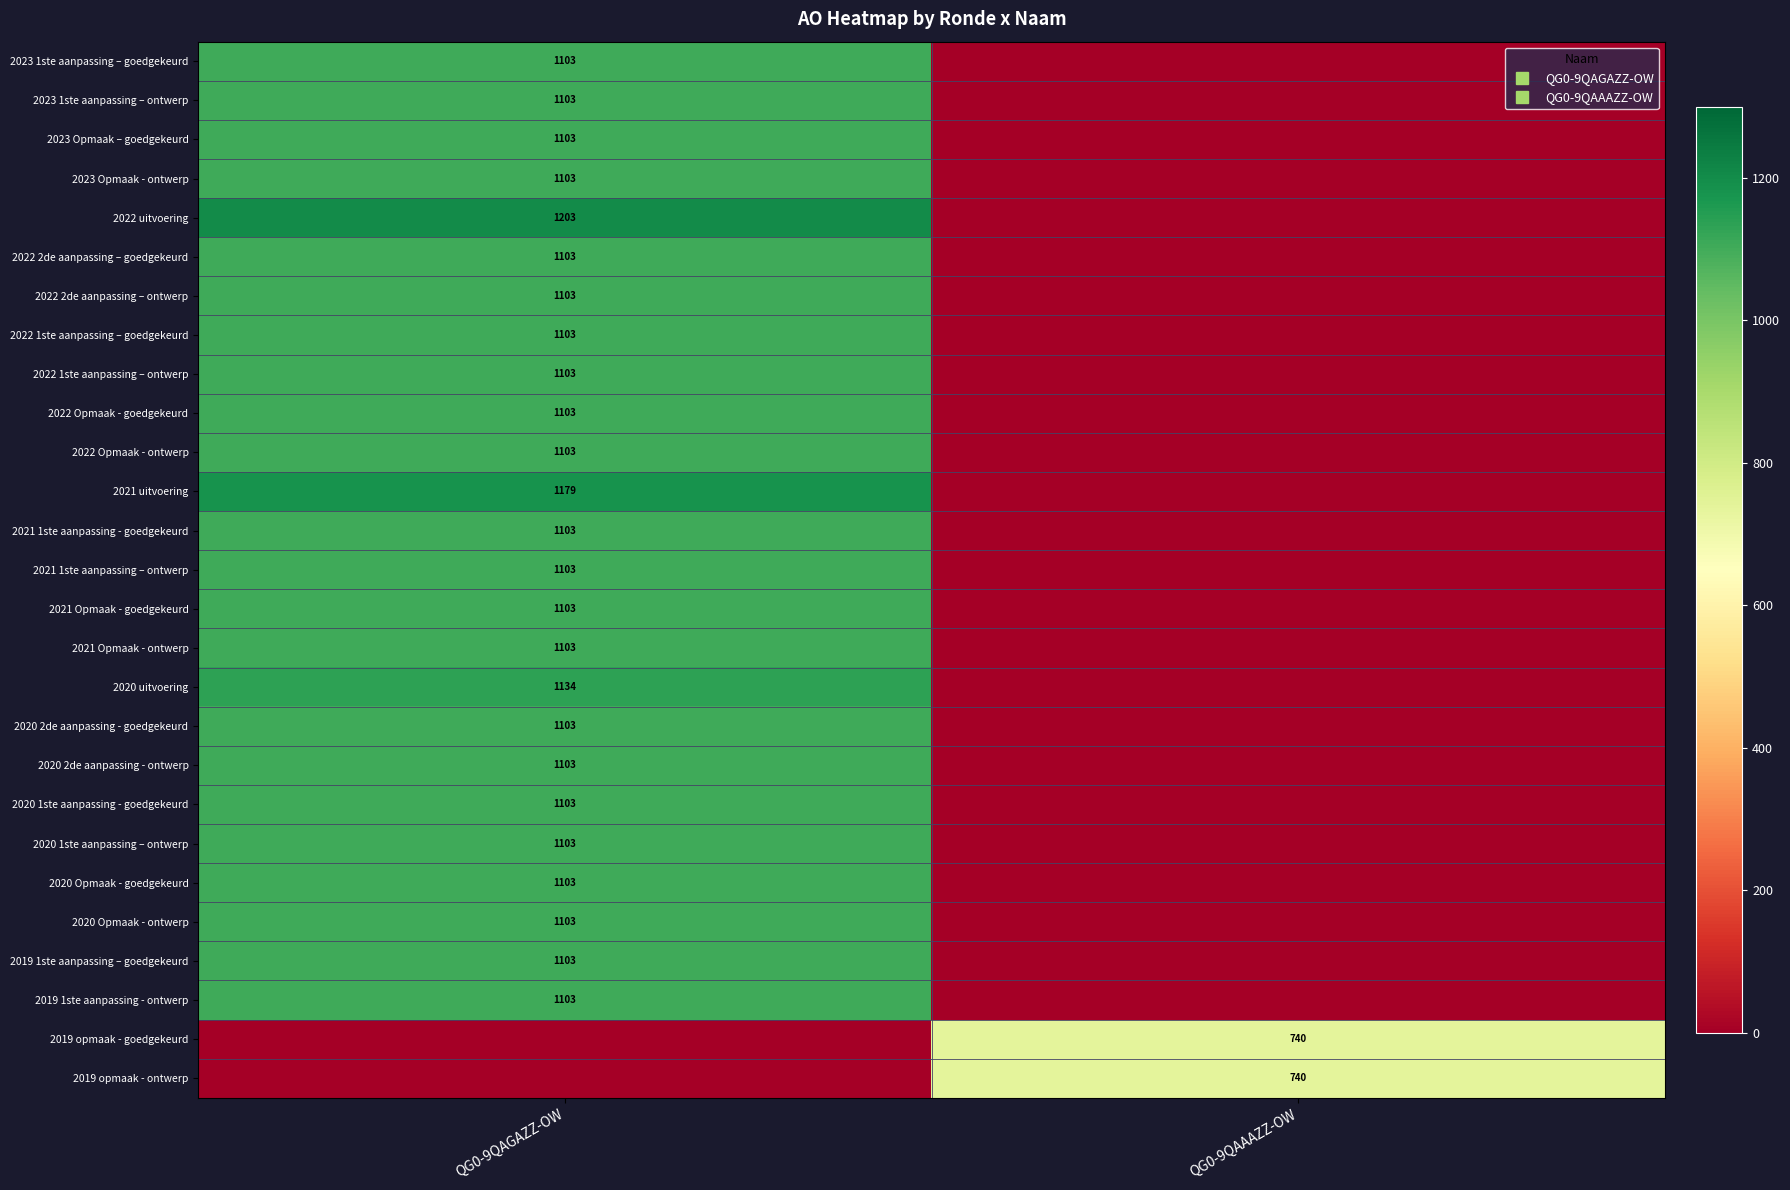

Which series has the largest range (max minus min)?

2022 uitvoering